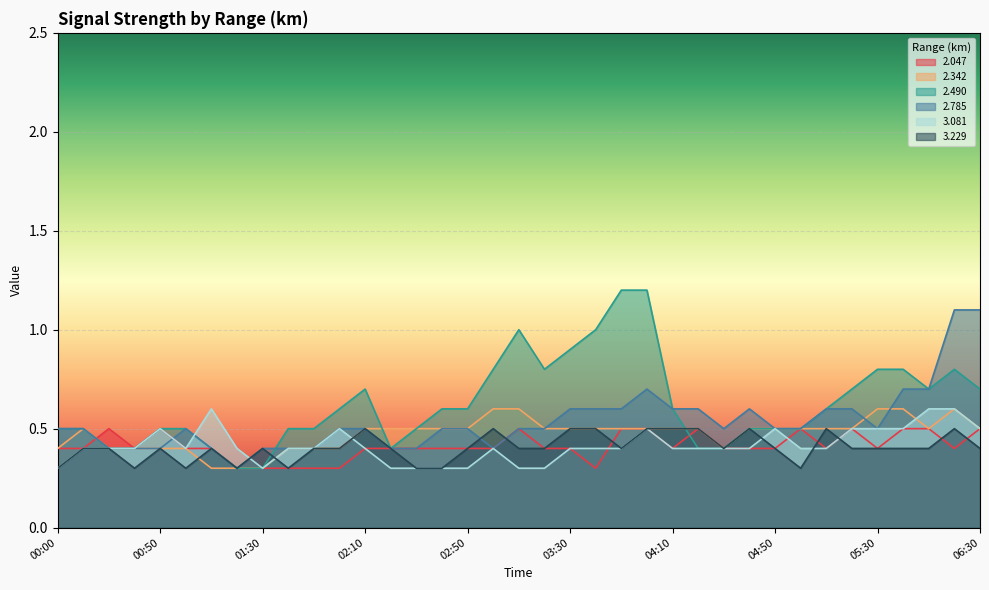

The 2.342 series shows 0.5 at 03:30. True or false?

True